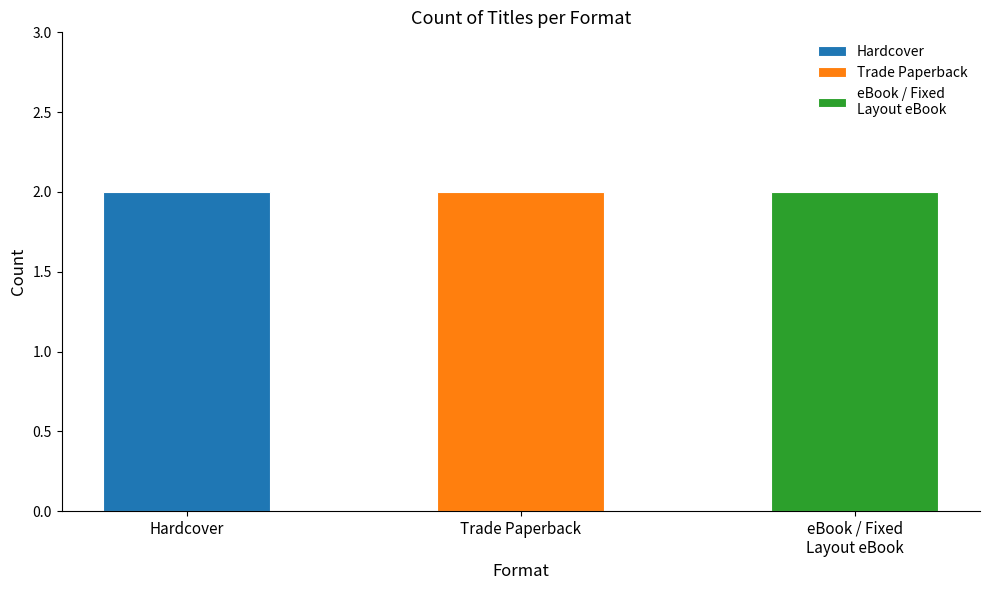

At which label is Hardcover closest to 299114852?

Hardcover